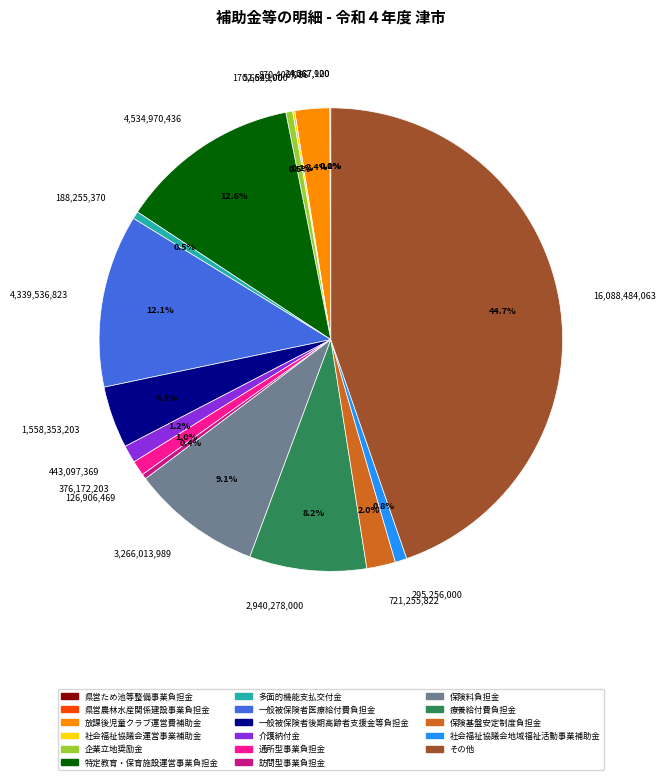

Does 376,172,203 account for over 50% of the chart?

No